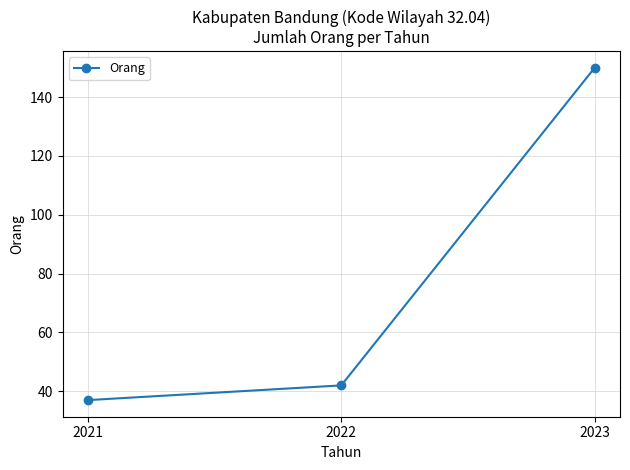

What is the sum of the values at 2022 and 2023?

192